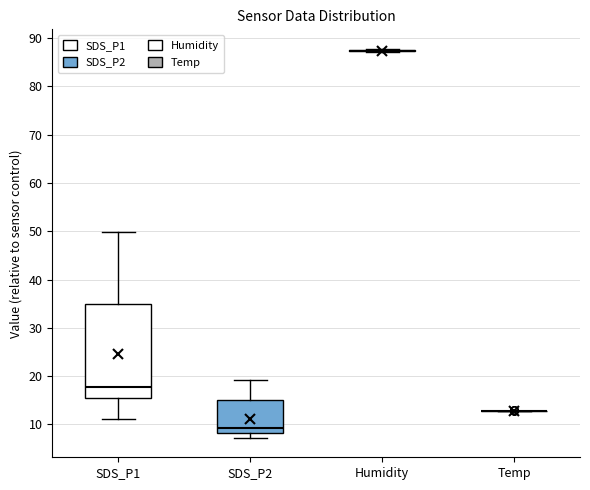

Reading left to right, read every box against the y-axis: the position of its median line, the range the box covers, and the ends of its whiskers. The values are not printed on the chart, so give them approximately, as read against the axis.

SDS_P1: median 18, box 15 to 35, whiskers 11 to 50
SDS_P2: median 9, box 8 to 15, whiskers 7 to 19
Humidity: box collapsed to a line at 87, whiskers 87 to 88
Temp: box collapsed to a line at 13, whiskers 13 to 13